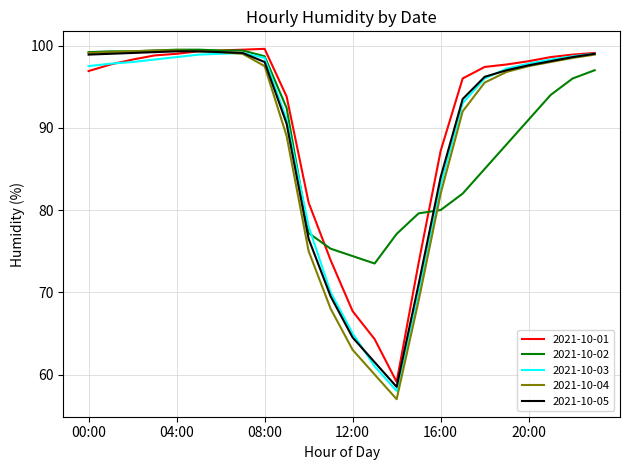

What is the maximum value shown in the chart?

99.6